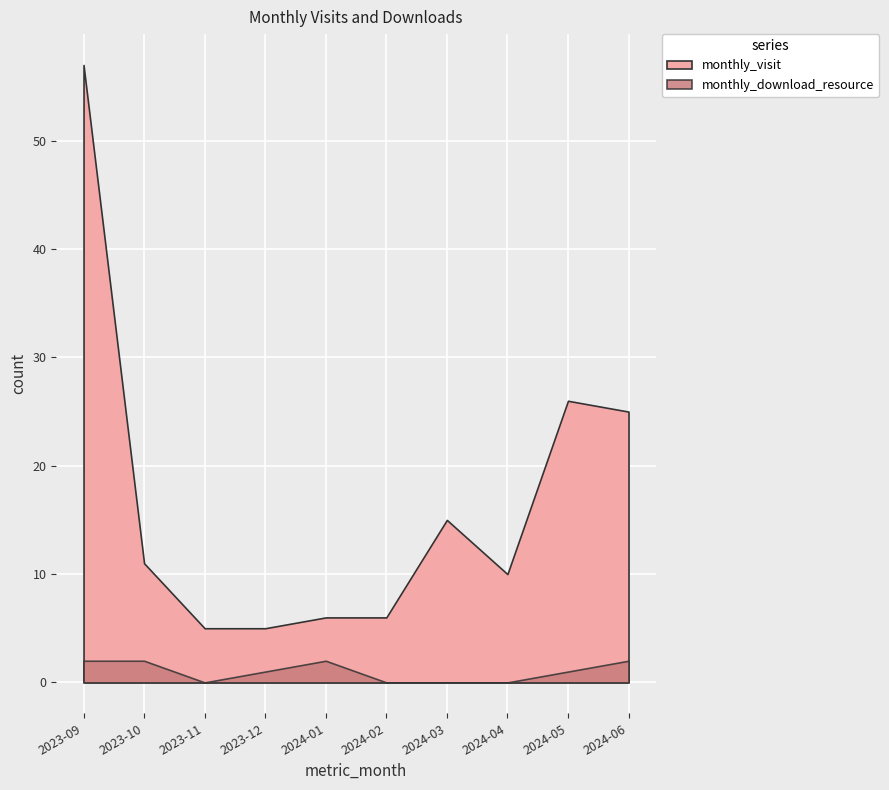

Reading right to left, transcribe all the data shown in this chart.

monthly_visit: 25	26	10	15	6	6	5	5	11	57
monthly_download_resource: 2	1	0	0	0	2	1	0	2	2